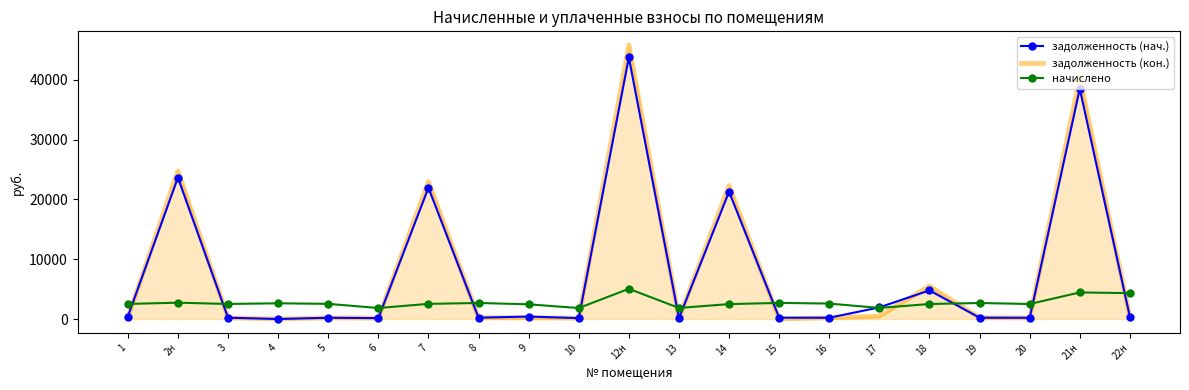

At which category is the sum across all series the highest?

12н